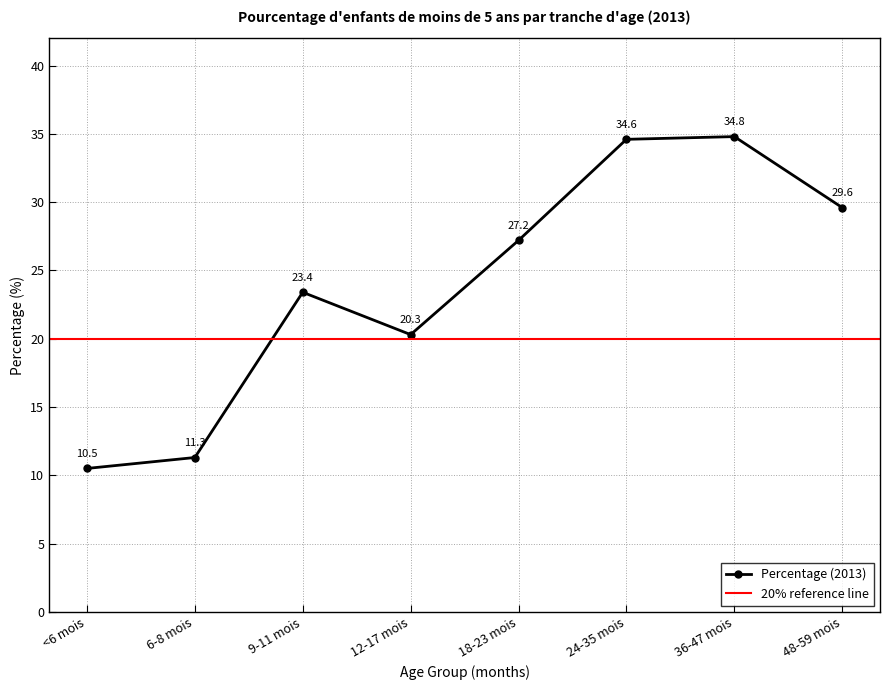

Between 24-35 mois and 9-11 mois, which is larger?

24-35 mois